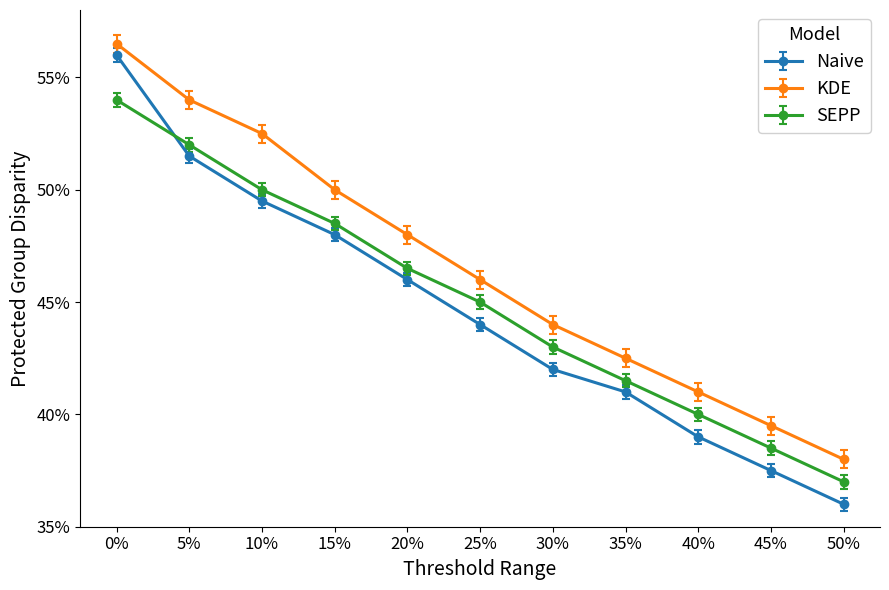

True or false: Naive has a value of 56.0 at 0%.

True